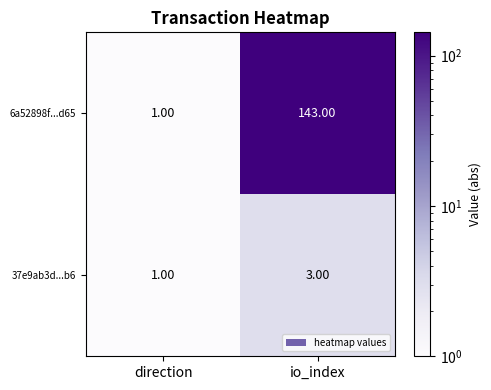

What is the sum of the 6a52898f...d65 values at direction and io_index?

144